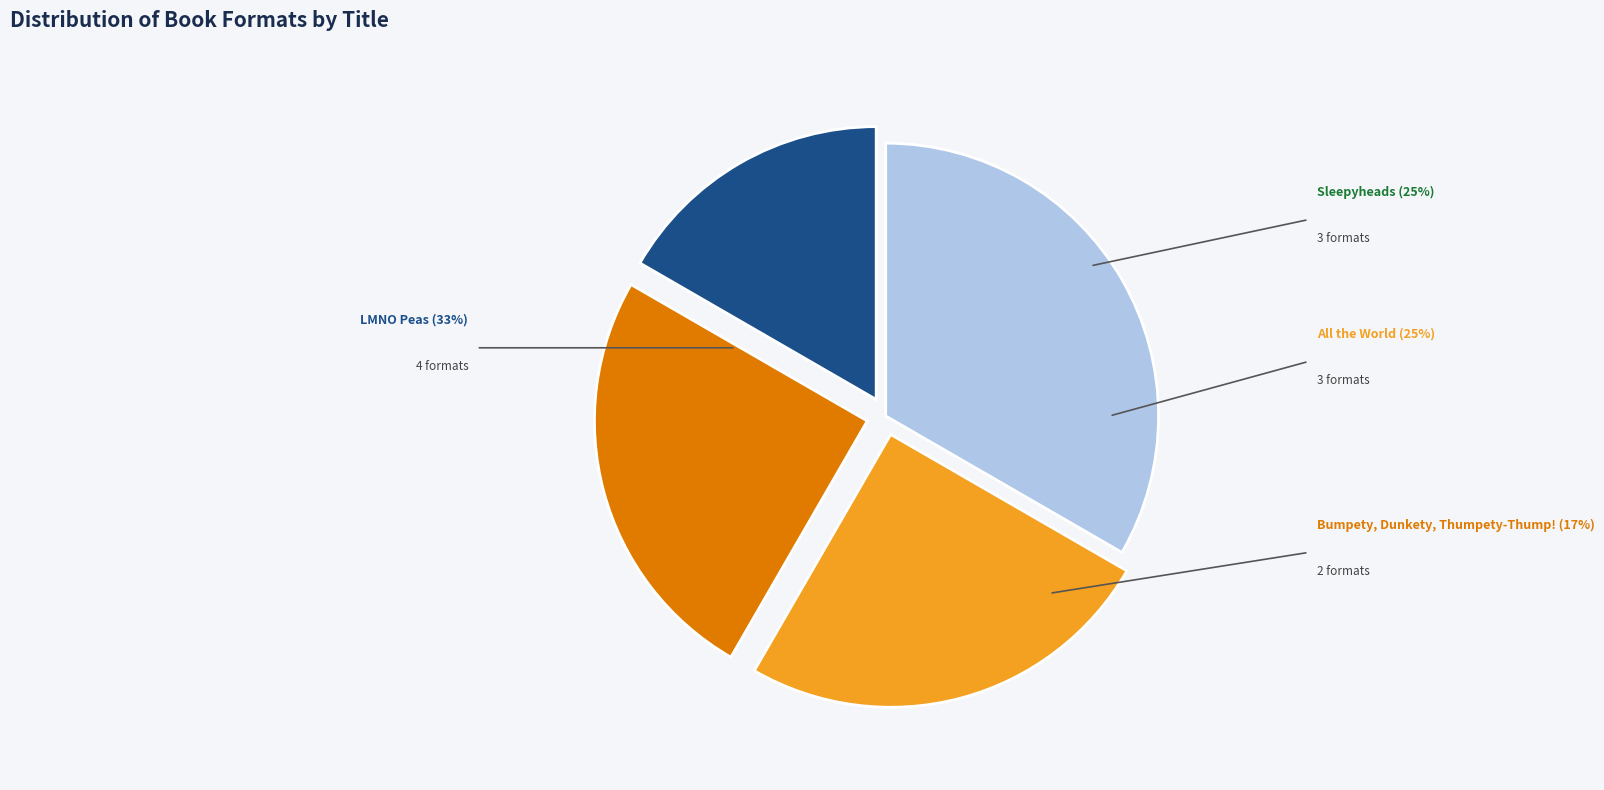

Is there a majority slice in this chart?

No